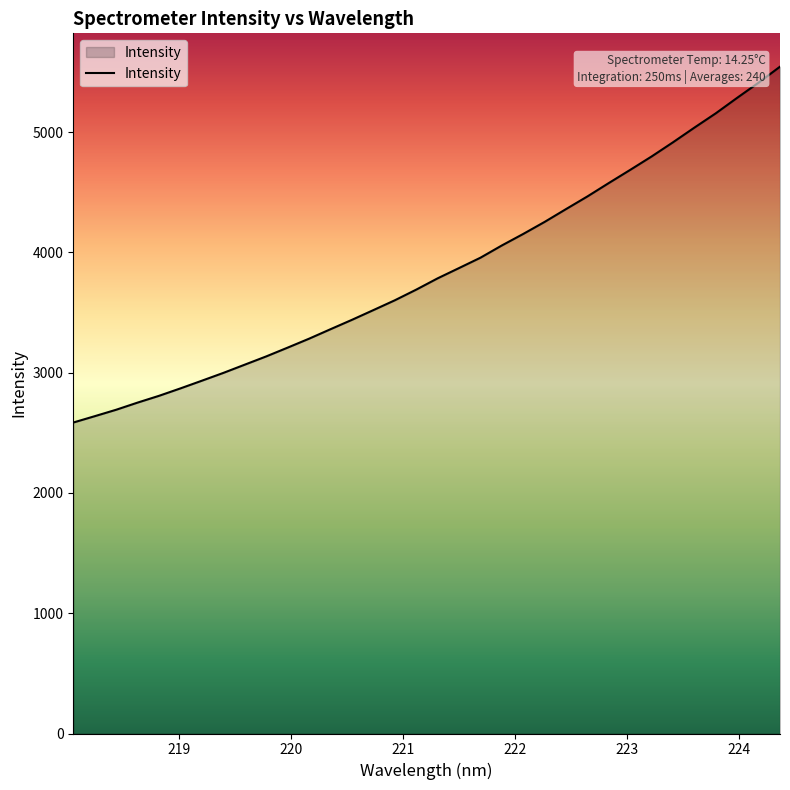

What is the smallest value displayed?

2585.3